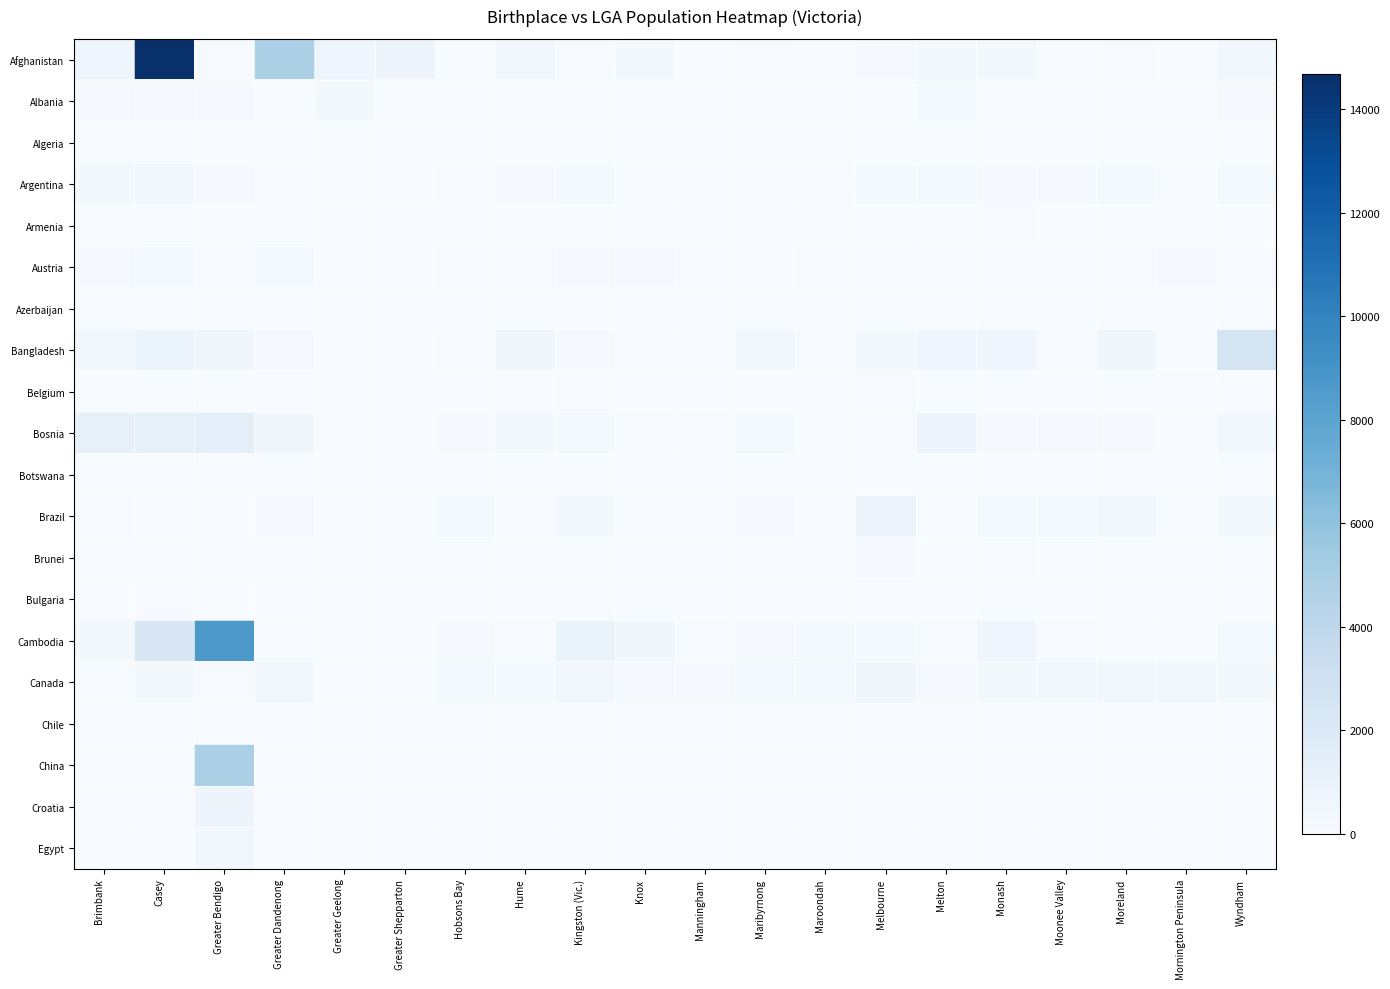

Which series has the largest total across all categories?

Afghanistan